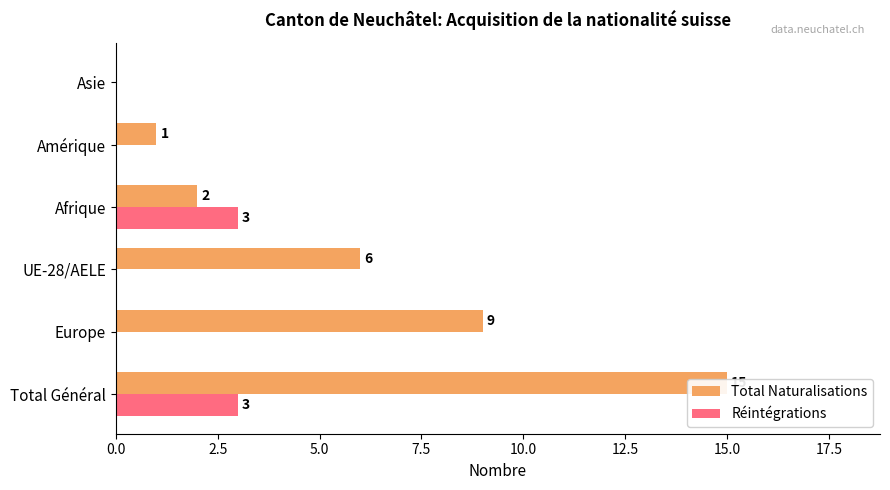

Rank the series by their maximum value, from highest to lowest.

Total Naturalisations, Réintégrations